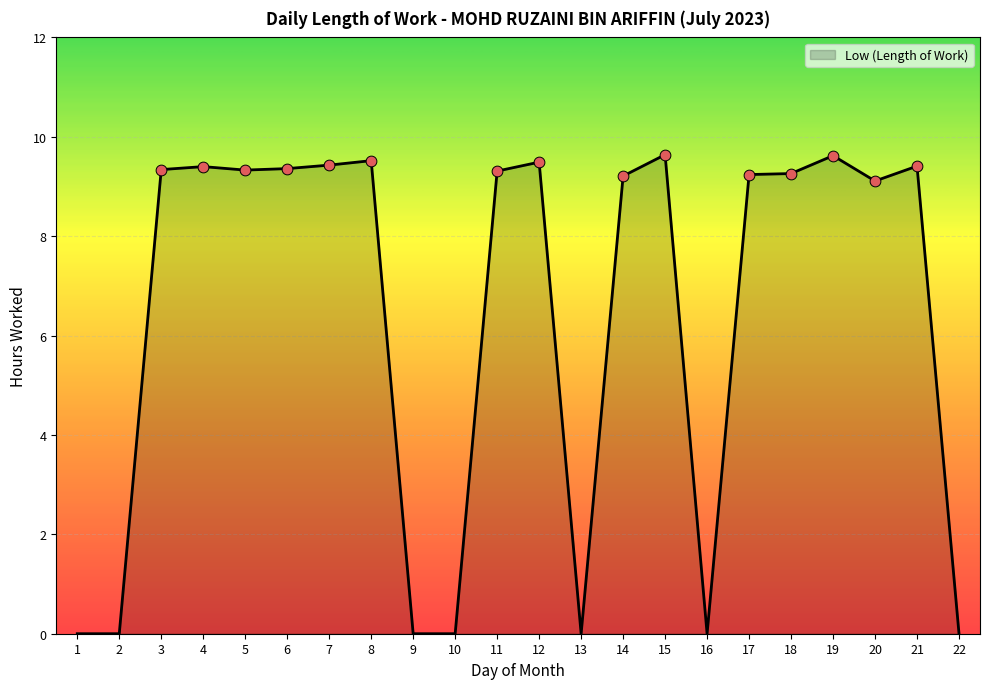

Which has a higher value, 10 or 17?

17